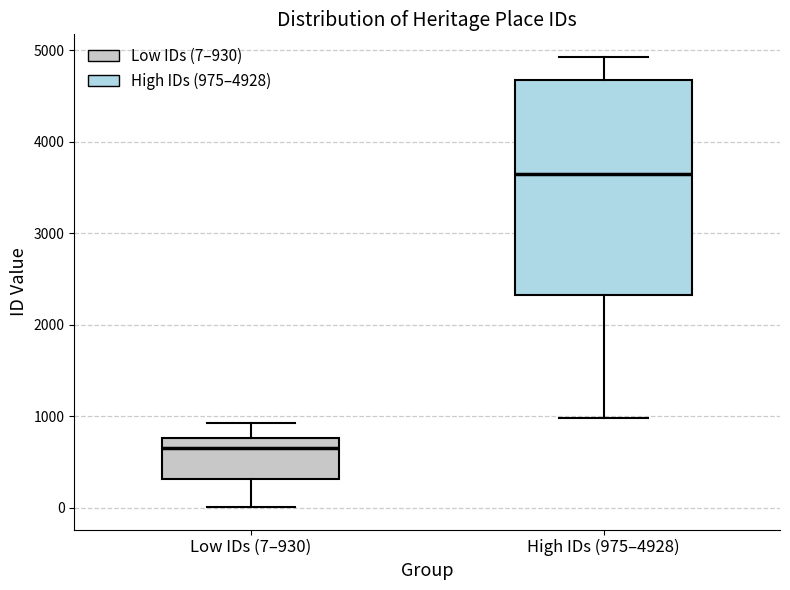

Where does the median line of the box for High IDs (975–4928) sit on the y-axis? The values are not printed on the chart, so give them approximately, as read against the axis.

3600